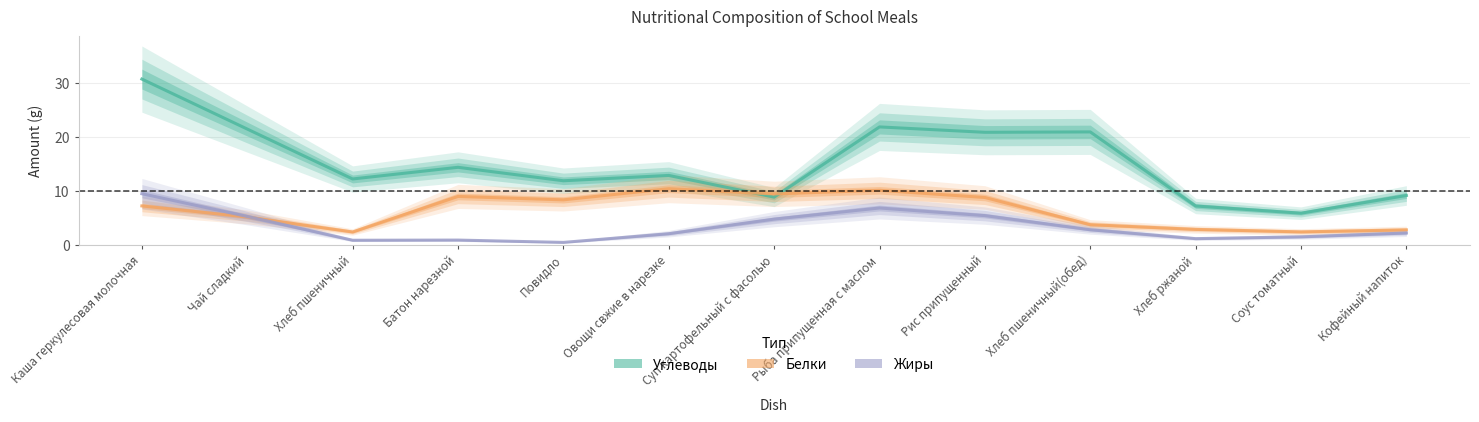

True or false: Углеводы has more than 0 interior local peaks.

True